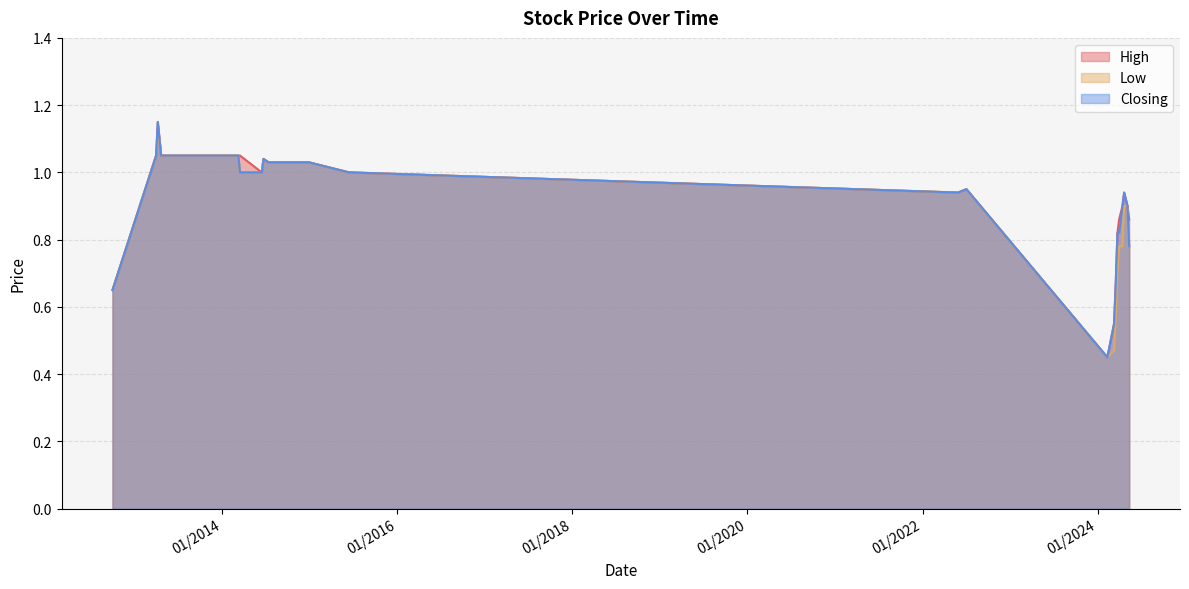

True or false: High and Closing cross at least once.

False